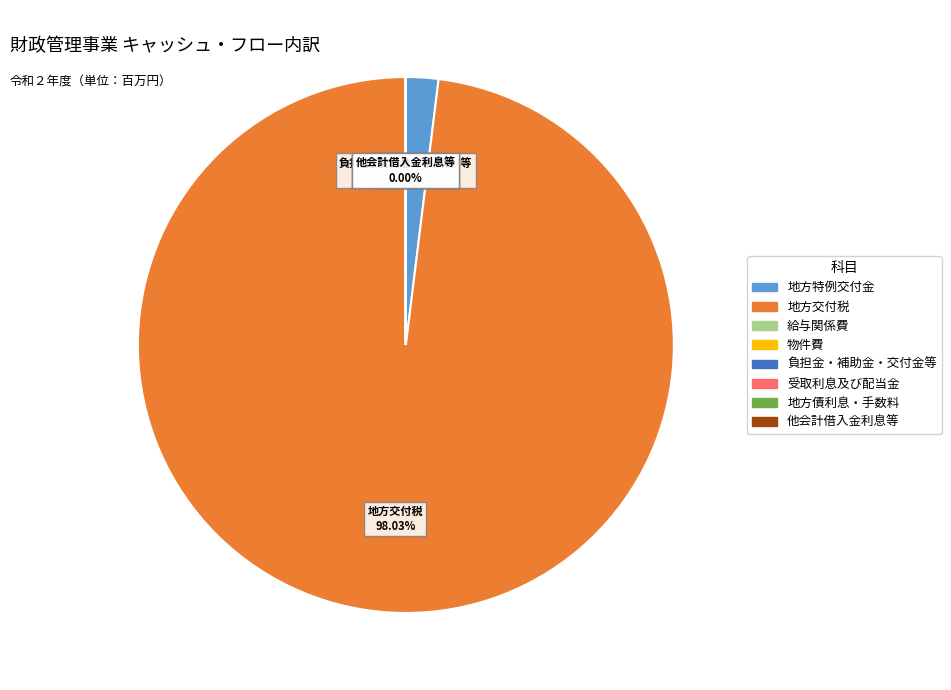

Is there any slice that represents more than half of the pie?

Yes